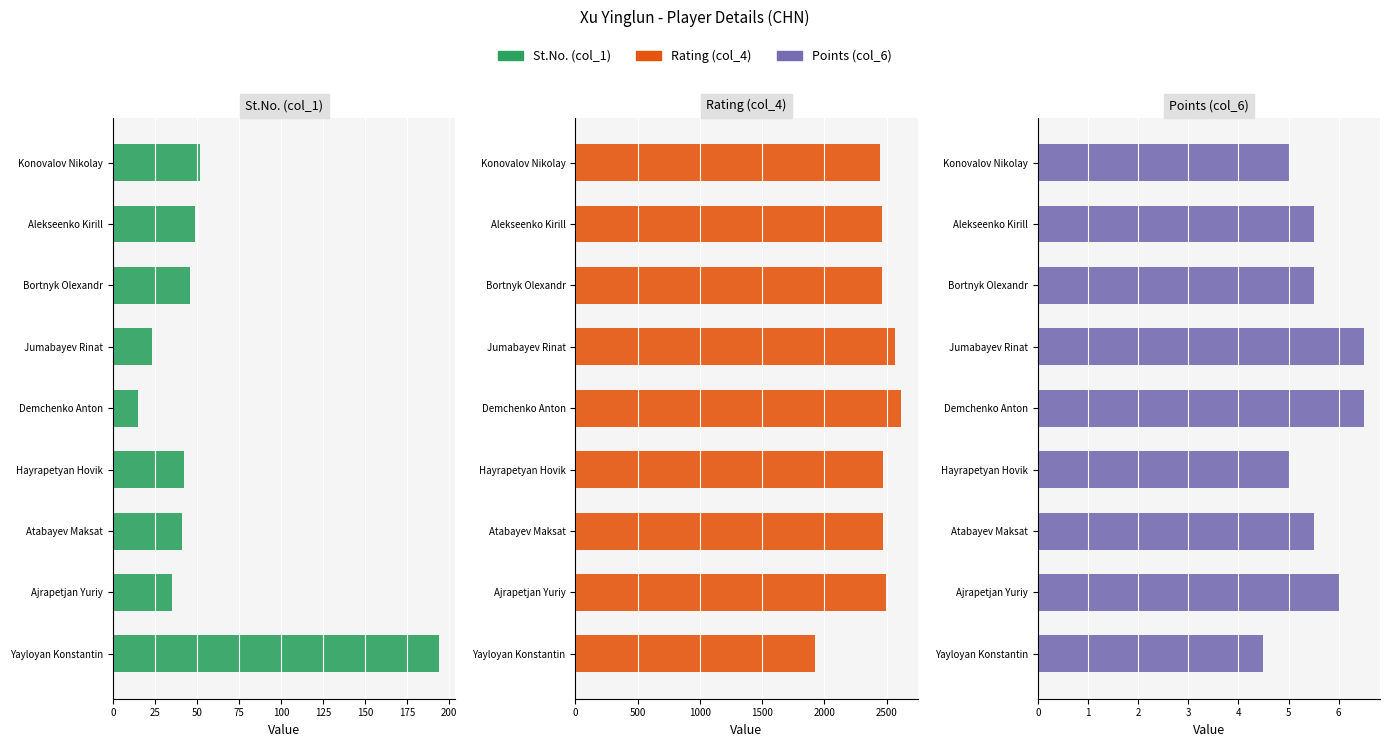

Does the chart contain stacked bars?

No